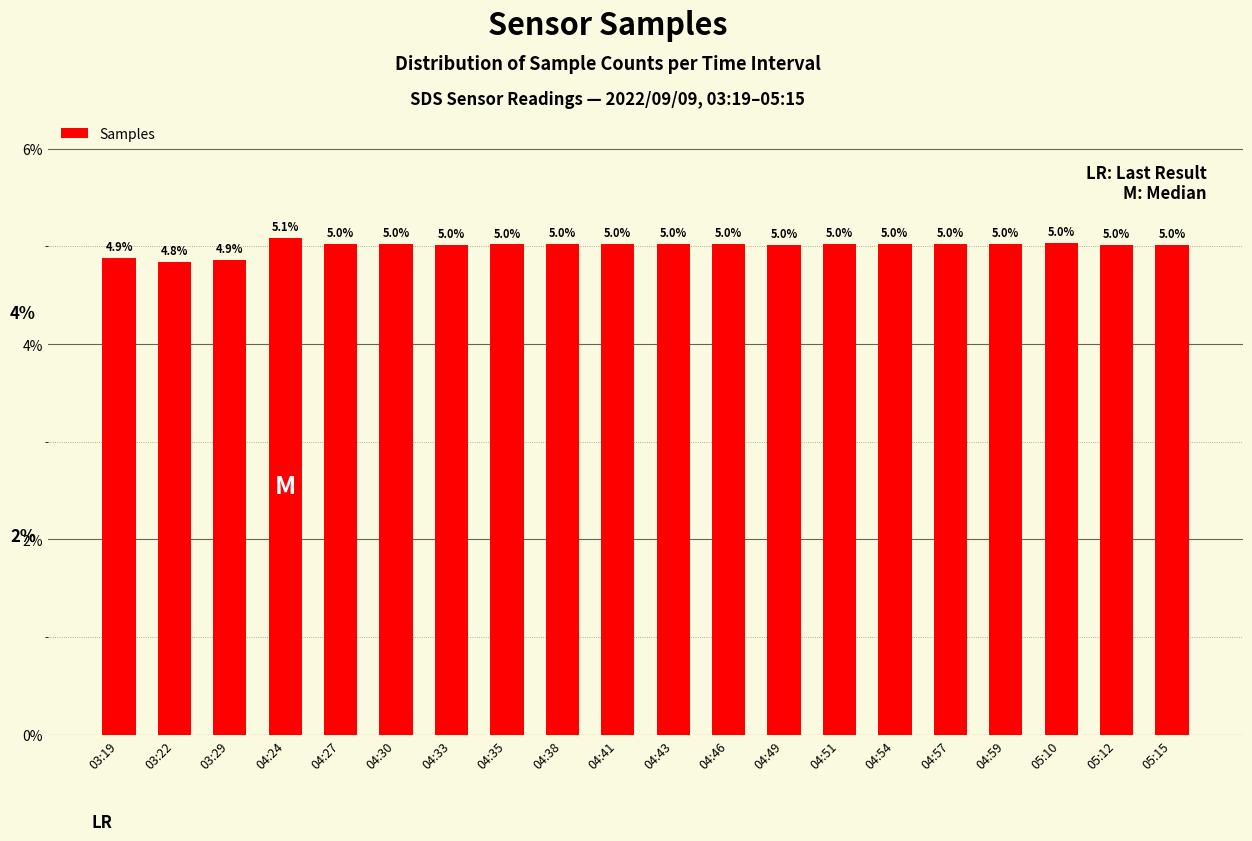

What is the label of the 18th bar from the left?

05:10